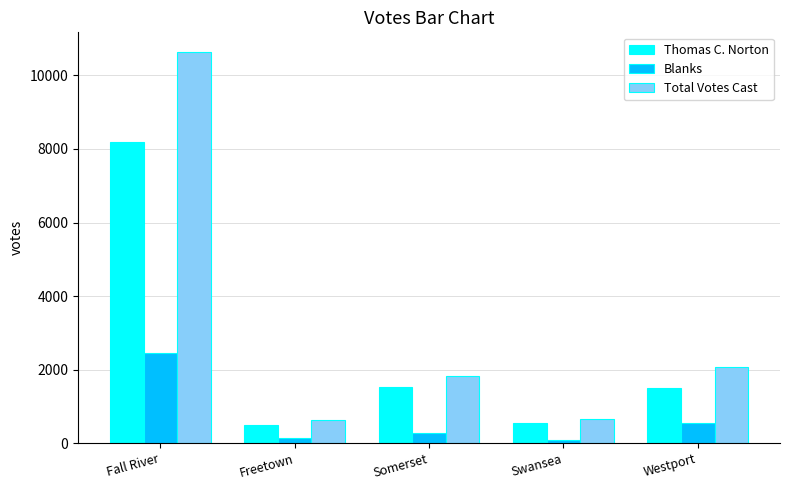

What is the average value of the Blanks series?

708